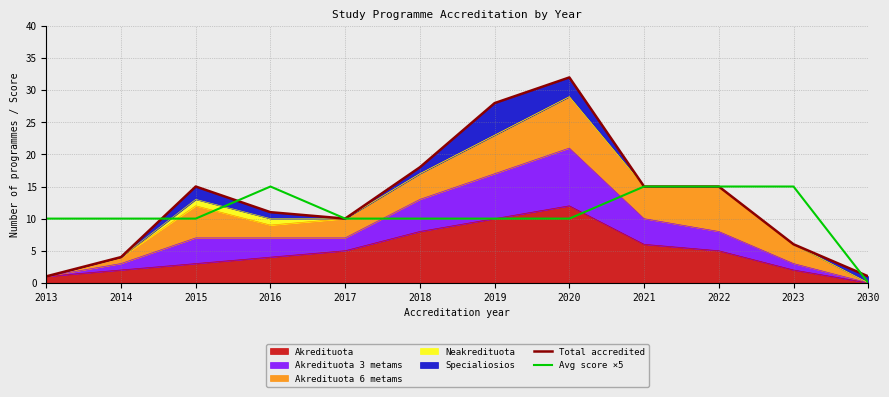

What is the sum of all Total accredited values?

156